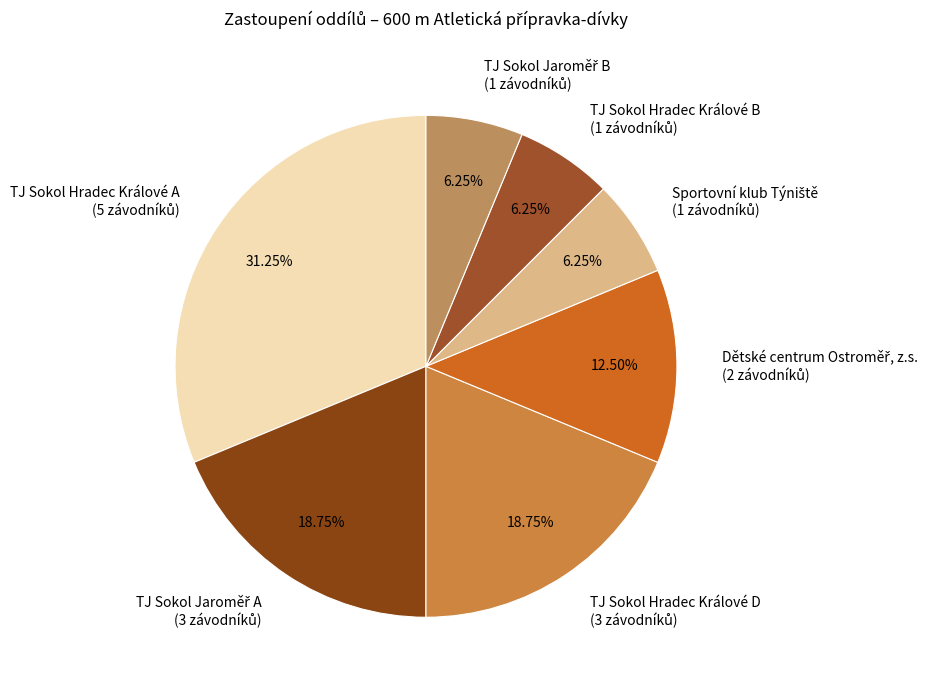

Is there any slice that represents more than half of the pie?

No